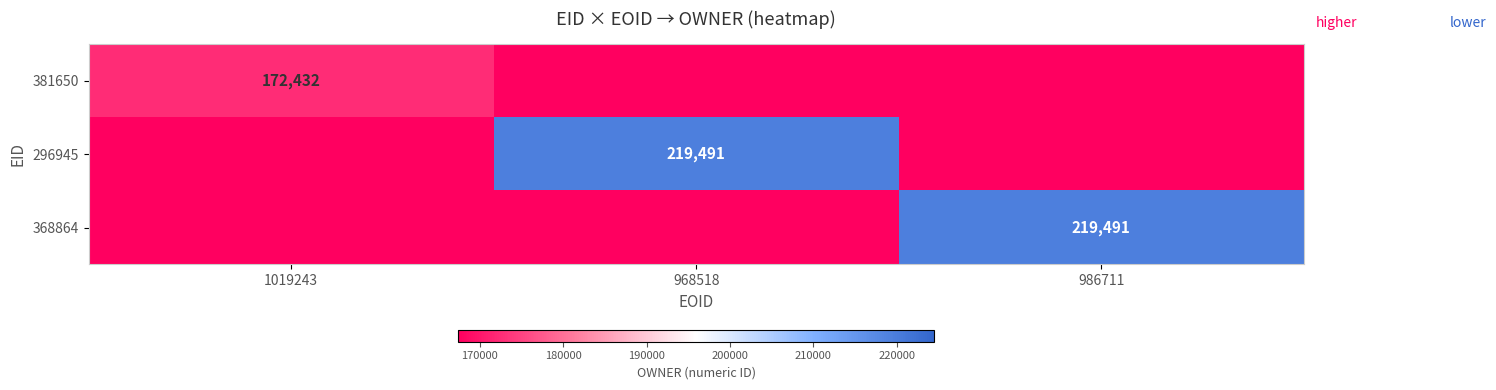

The 296945 series shows 219491 at 968518. True or false?

True